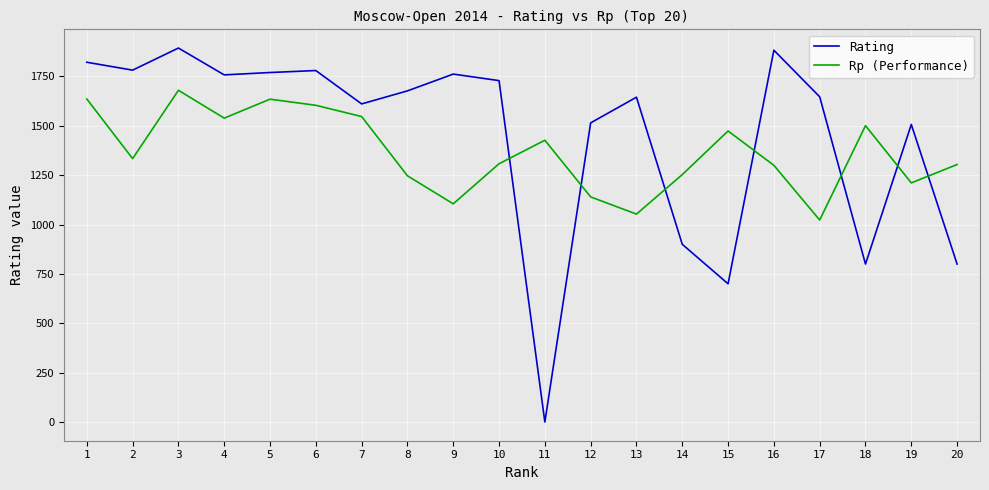

List the series in order of their peak value, lowest first.

Rp (Performance), Rating